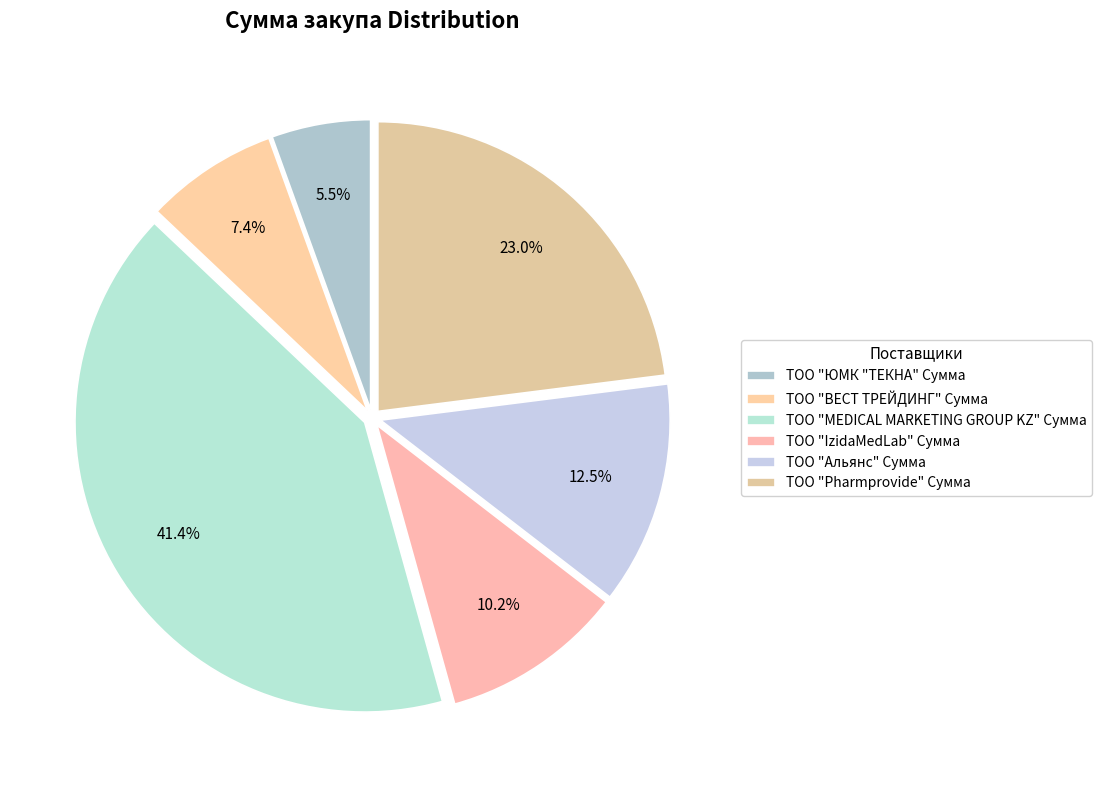

Is there a majority slice in this chart?

No